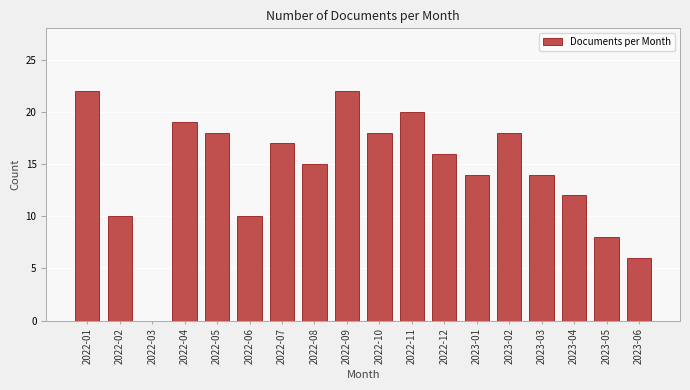

Reading left to right, extract all data points from this chart.

2022-01=22	2022-02=10	2022-03=0	2022-04=19	2022-05=18	2022-06=10	2022-07=17	2022-08=15	2022-09=22	2022-10=18	2022-11=20	2022-12=16	2023-01=14	2023-02=18	2023-03=14	2023-04=12	2023-05=8	2023-06=6